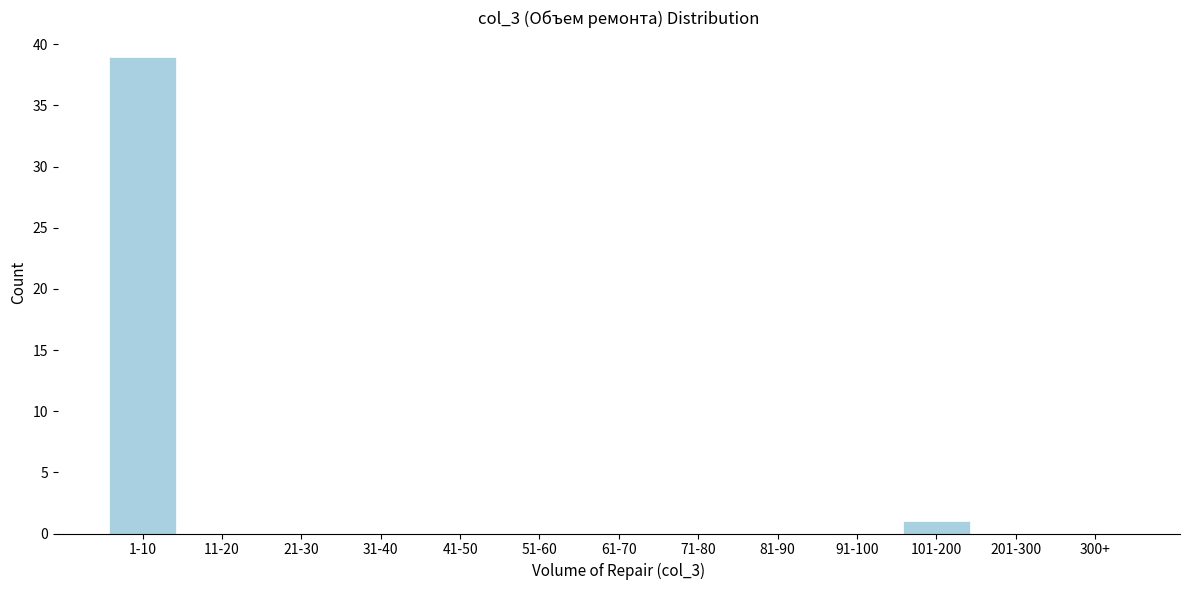

Reading left to right, transcribe all the data shown in this chart.

1-10=39	11-20=0	21-30=0	31-40=0	41-50=0	51-60=0	61-70=0	71-80=0	81-90=0	91-100=0	101-200=1	201-300=0	300+=0